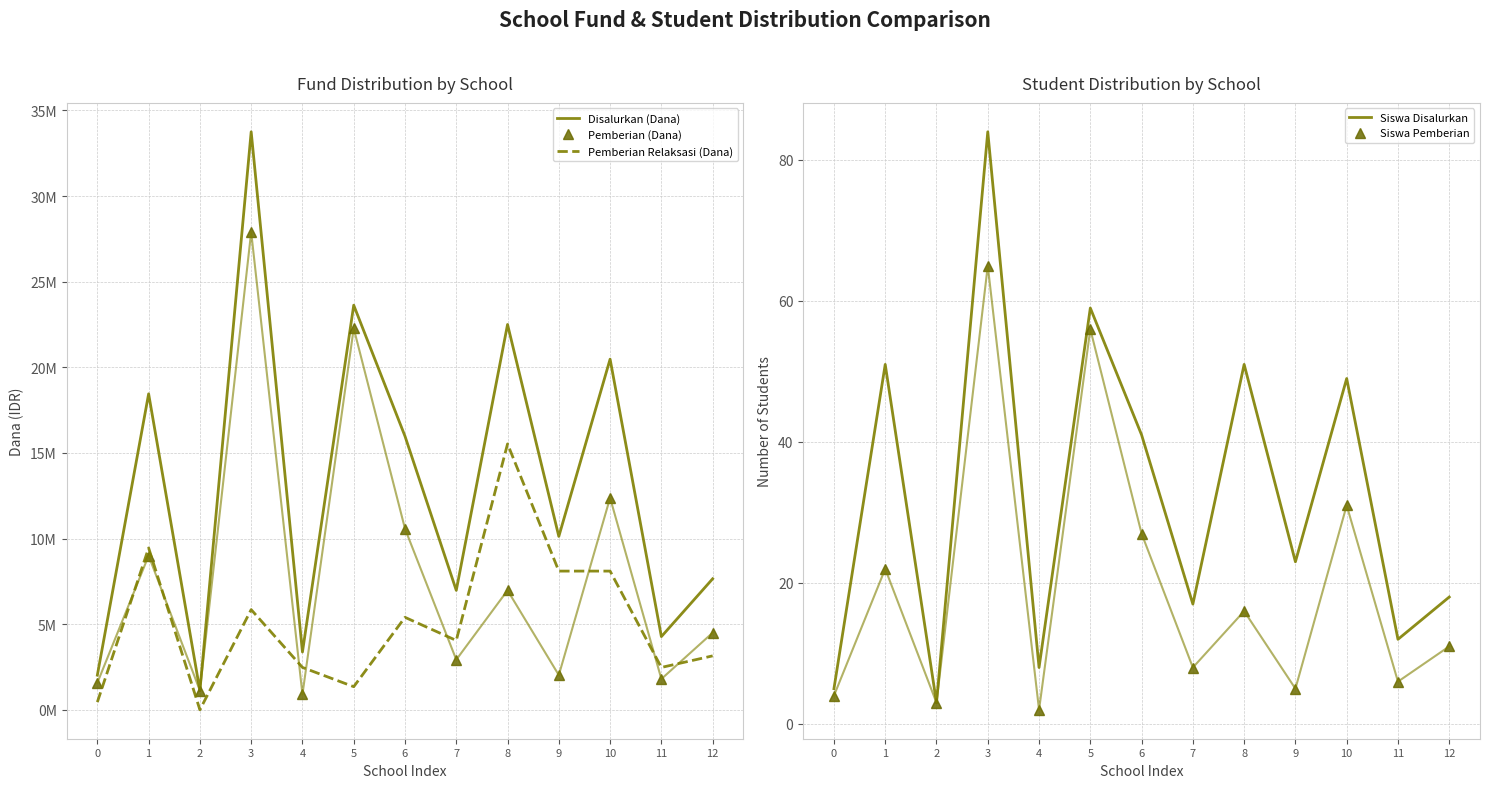

What is the maximum value for Siswa Disalurkan?

84